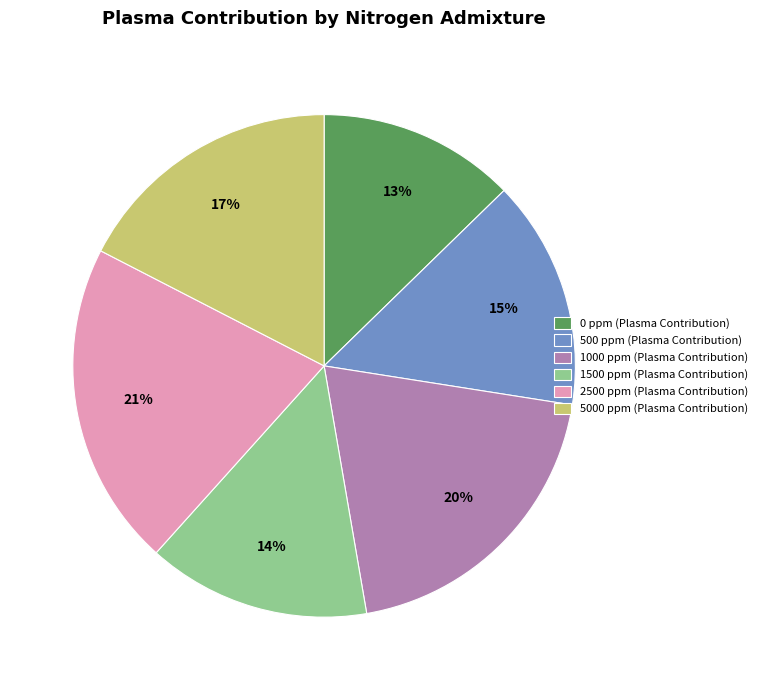

Is it true that 0 ppm (Plasma Contribution) is 3% of the pie?

False